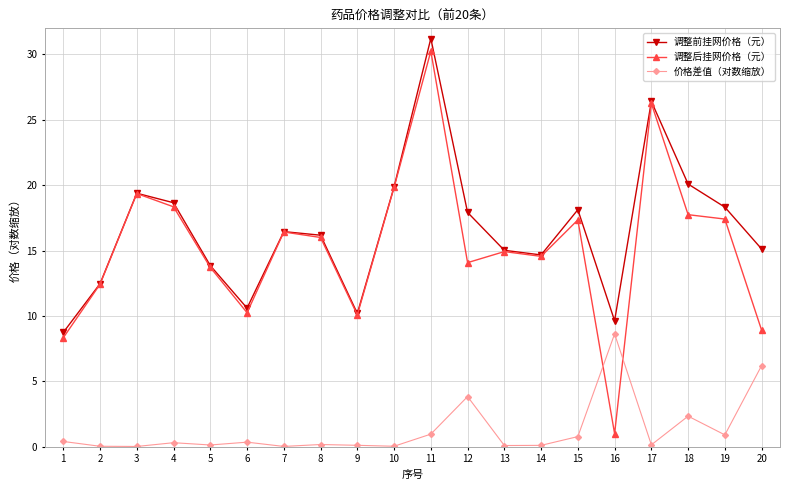

Rank the series by their maximum value, from lowest to highest.

价格差值（对数缩放）, 调整后挂网价格（元）, 调整前挂网价格（元）